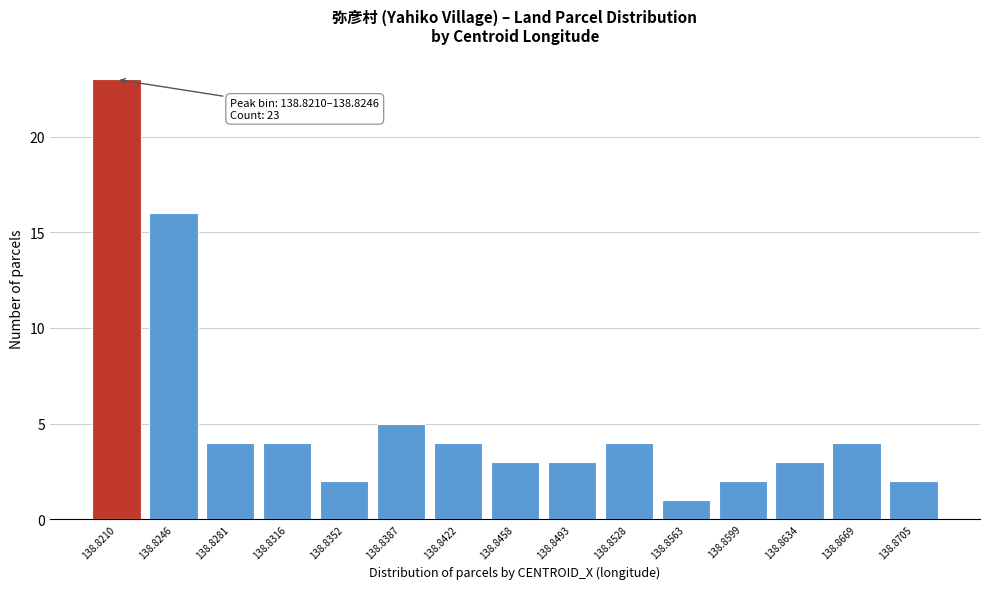

Reading left to right, what are all the values shown in this chart?

23	16	4	4	2	5	4	3	3	4	1	2	3	4	2